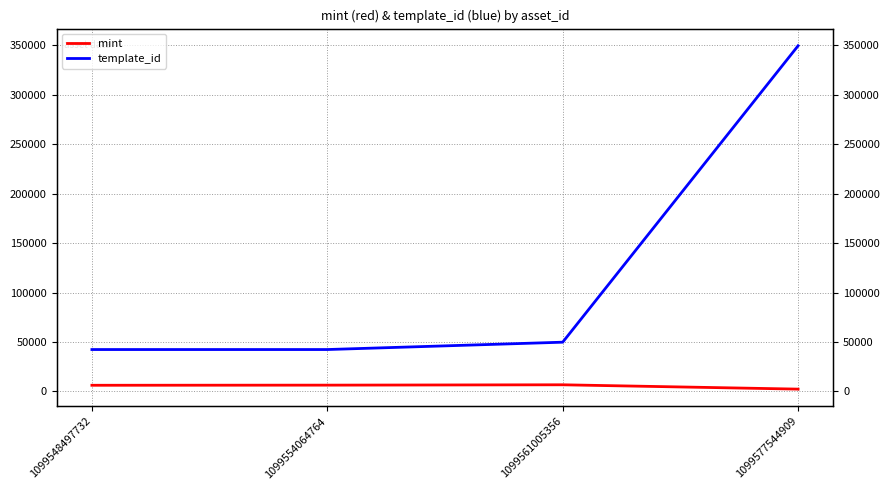

True or false: template_id and mint intersect in this chart.

False